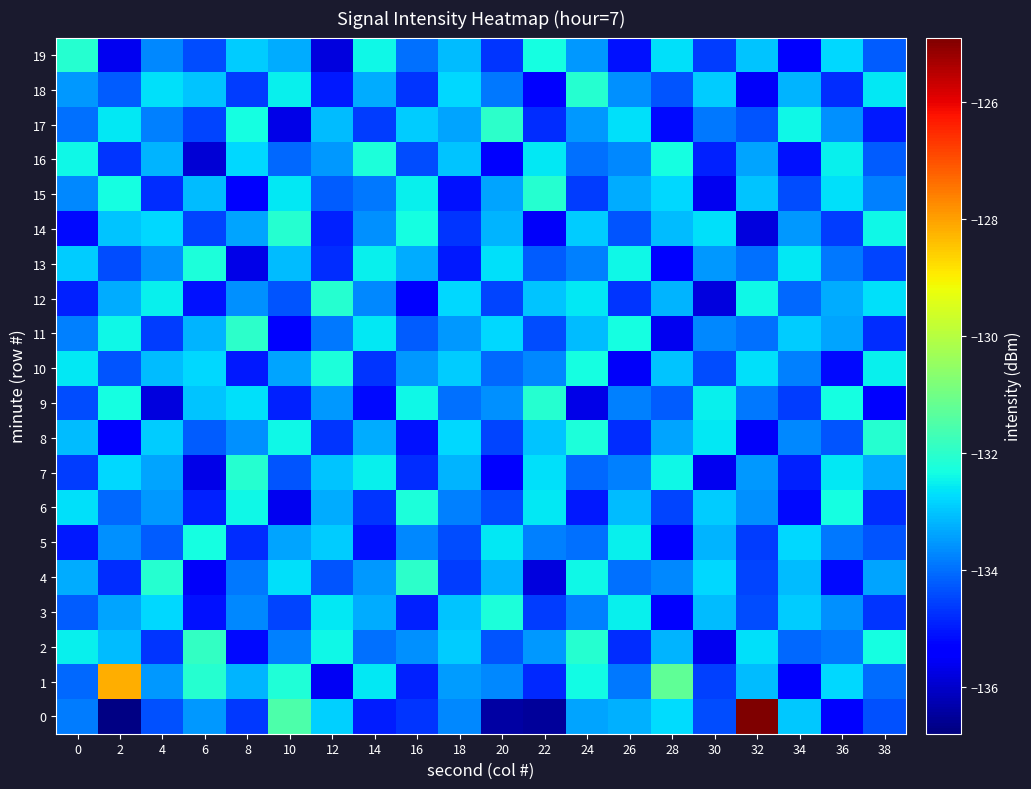

What is the minimum value shown in the chart?

-136.7